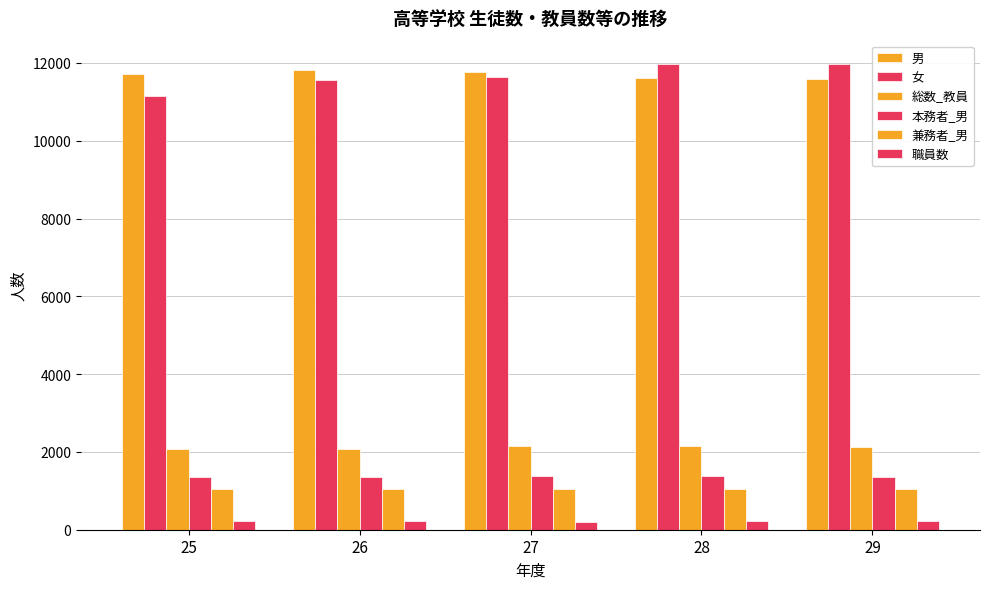

How many series are shown in this chart?

6